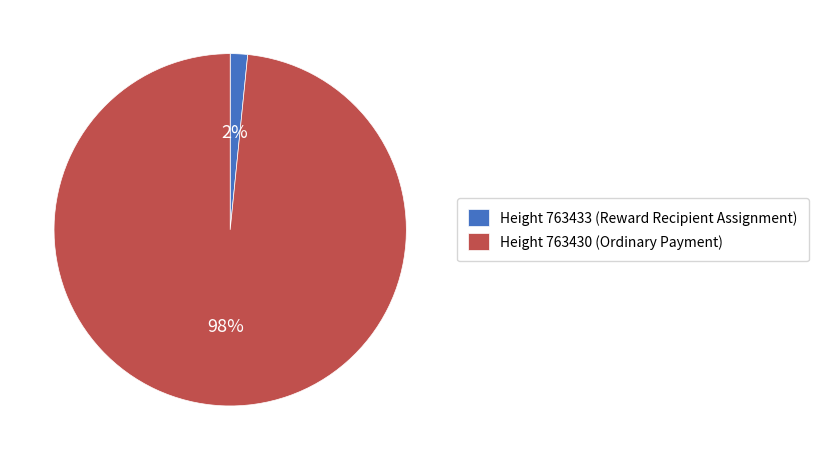

Between Height 763433 (Reward Recipient Assignment) and Height 763430 (Ordinary Payment), which is larger?

Height 763430 (Ordinary Payment)